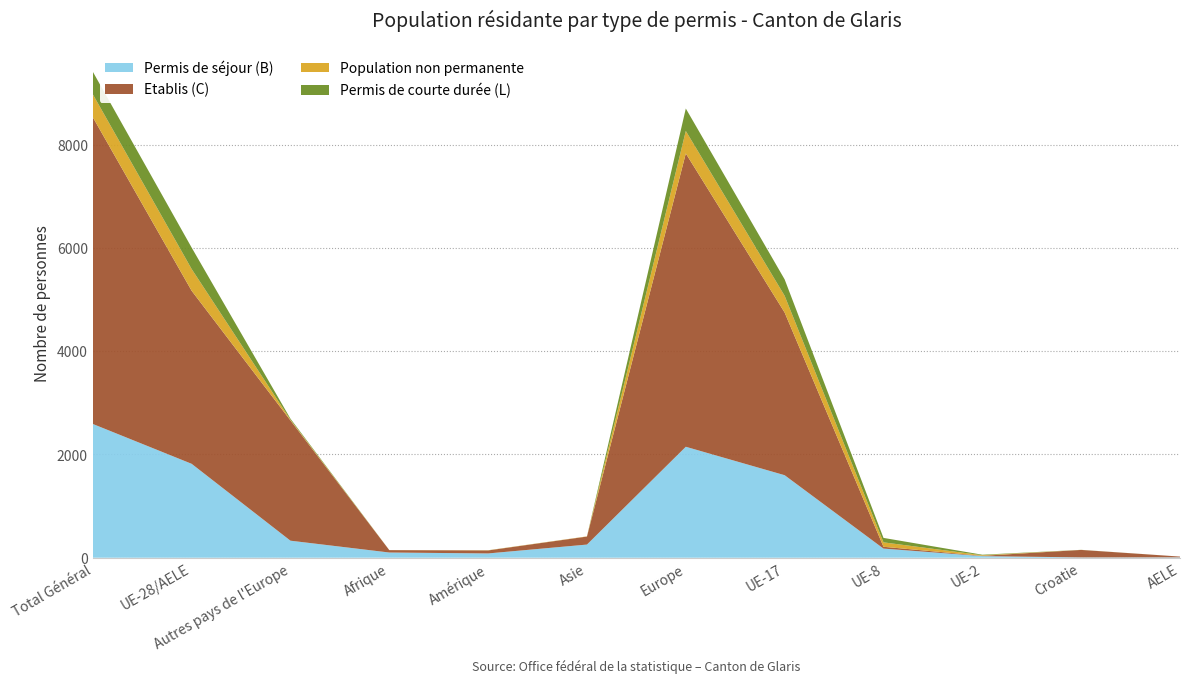

Reading left to right, what are all the values shown in this chart?

Permis de séjour (B): 2592	1820	330	101	83	255	2150	1599	177	31	6	7
Etablis (C): 5944	3353	2330	46	58	155	5683	3152	35	6	145	15
Population non permanente: 445	422	14	1	3	4	436	324	86	11	1	0
Permis de courte durée (L): 437	415	20	0	1	0	435	318	86	10	1	0